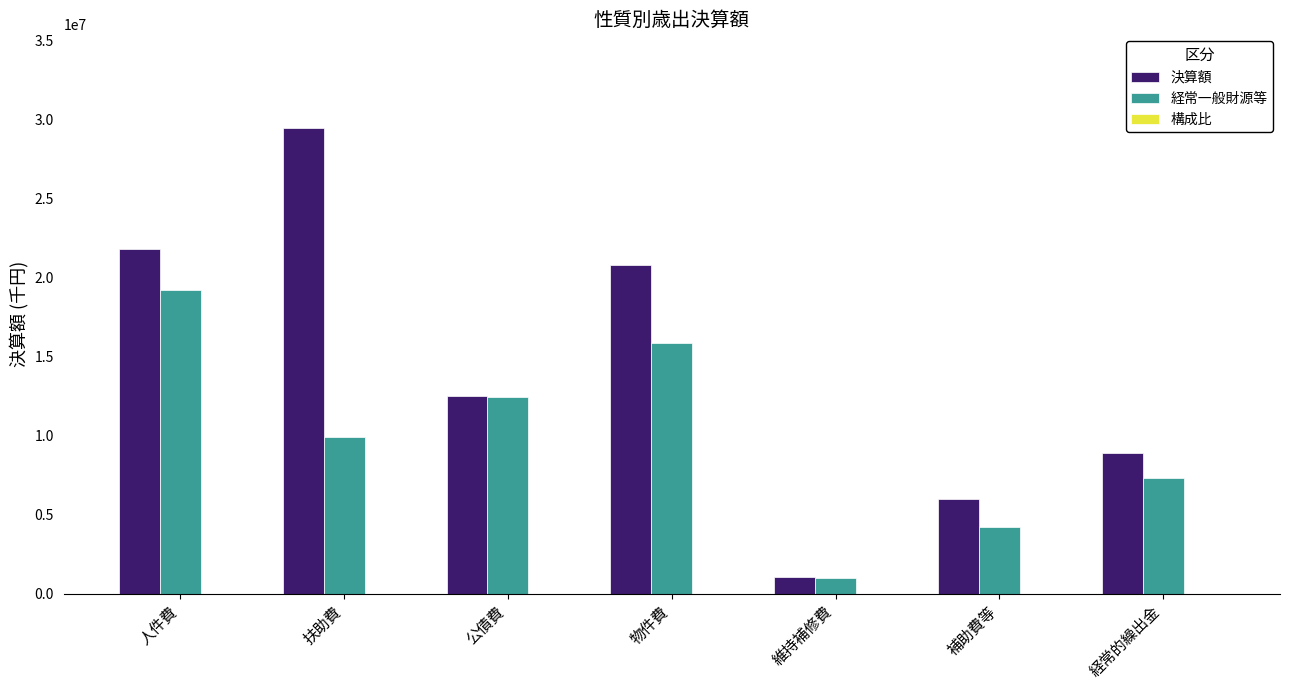

Which series has the largest total across all categories?

決算額